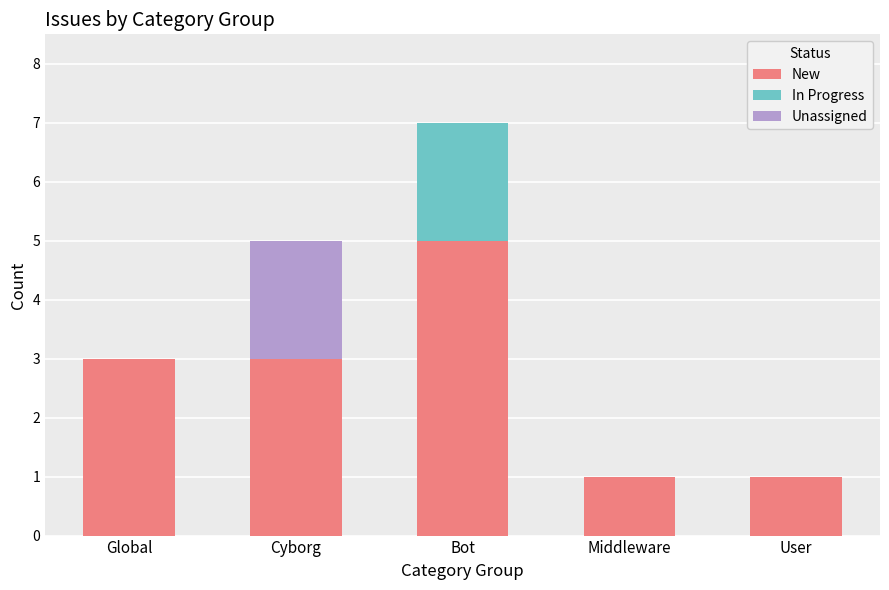

What are all the series names shown in the legend?

New, In Progress, Unassigned